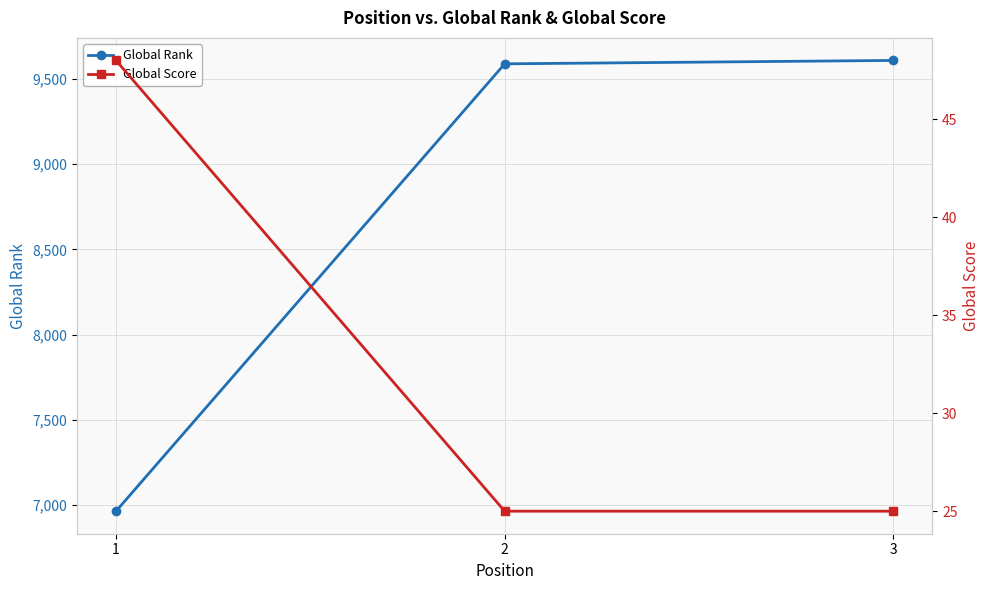

What is the minimum value for Global Rank?

6965